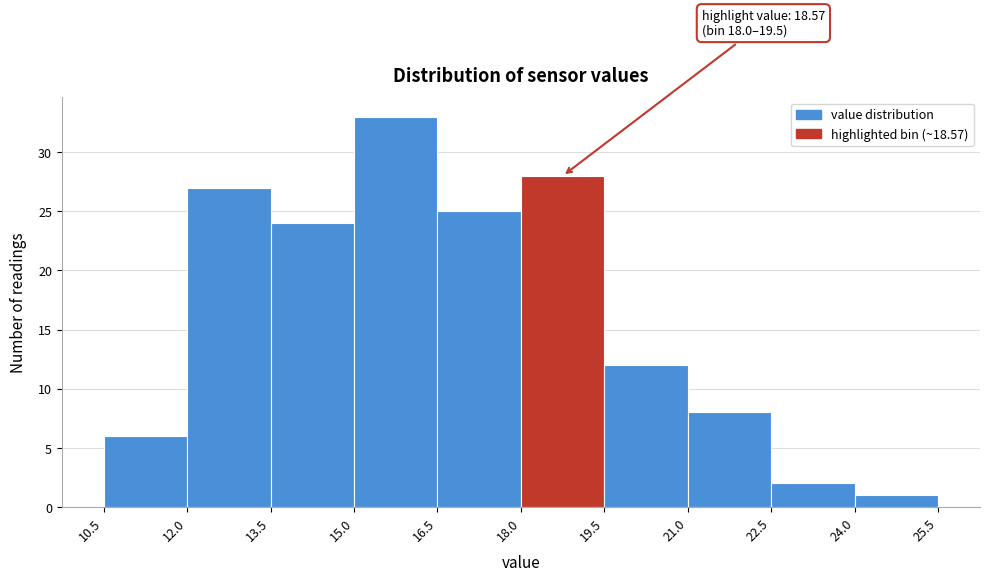

Which range on the x-axis has the tallest bar?

15.0 to 16.5